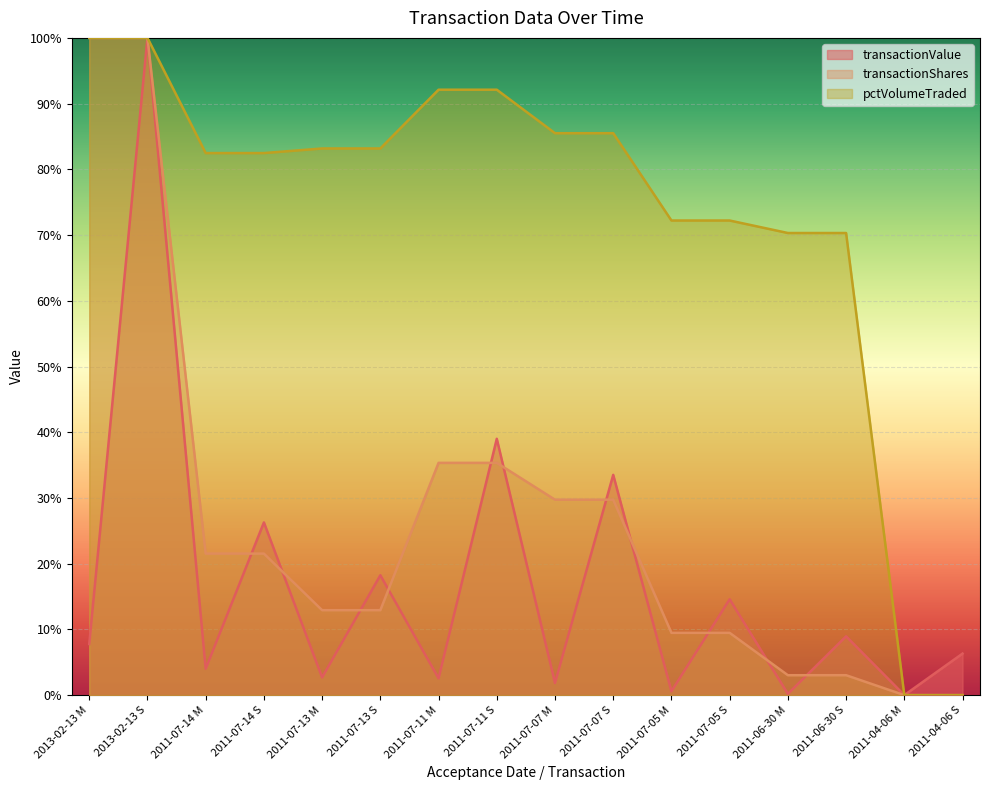

What position from the left is 2013-02-13 S?

2